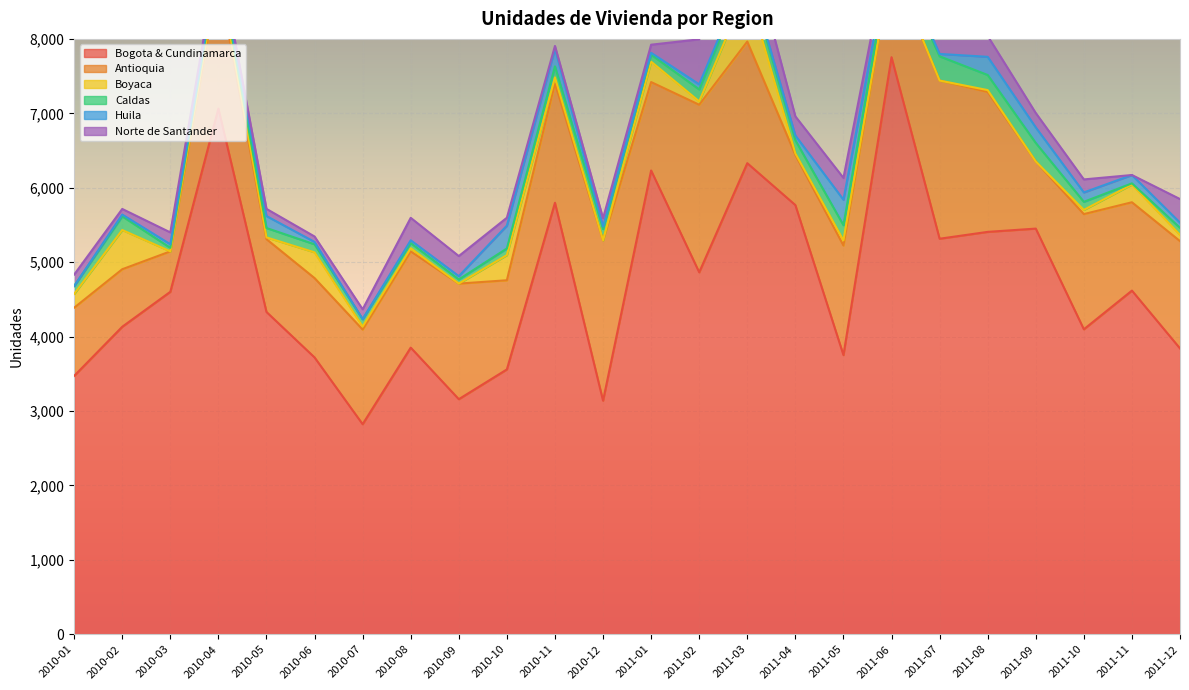

What is the difference between the Boyaca values at 2011-01 and 2011-03?

443